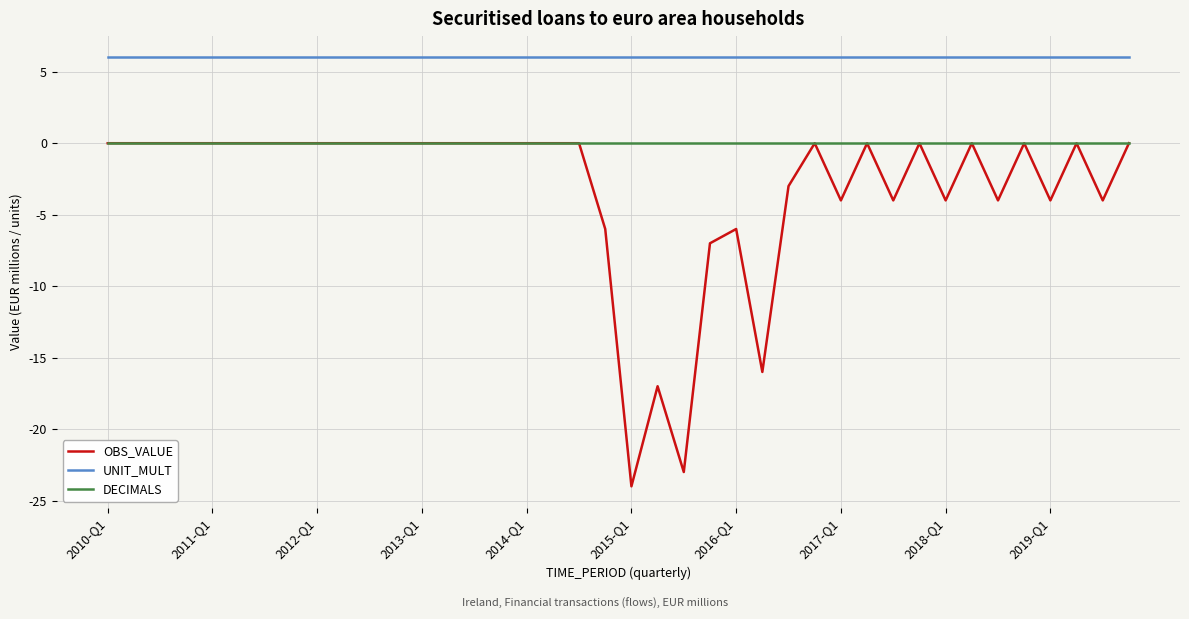

How many series are shown in this chart?

3